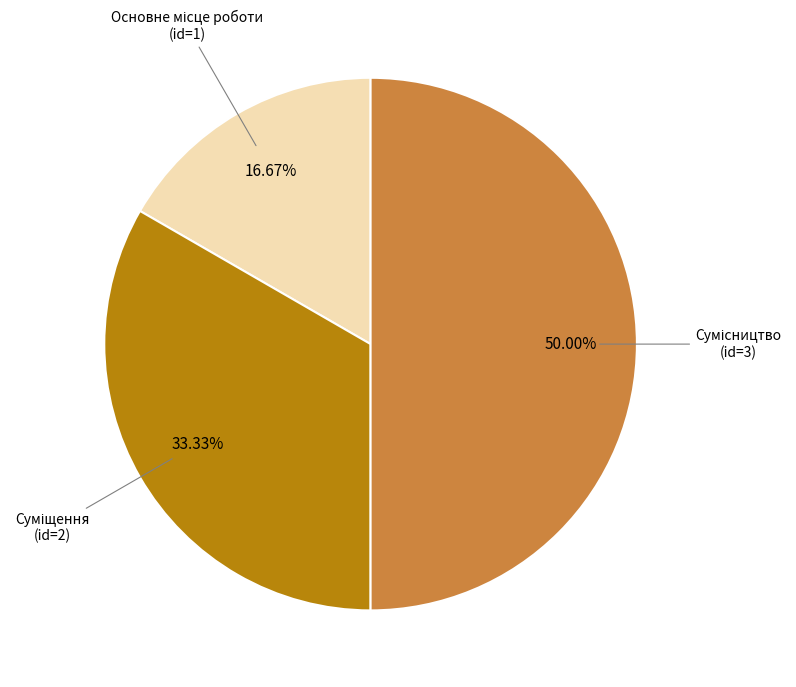

How many slices are in this pie chart?

3